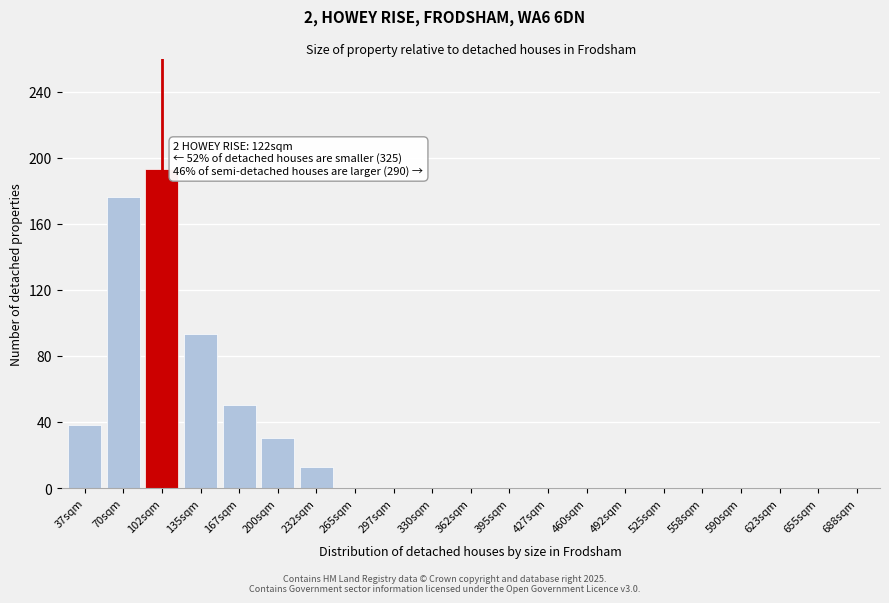

Reading left to right, list all the values displayed in this chart.

37sqm=38	70sqm=176	102sqm=193	135sqm=93	167sqm=50	200sqm=30	232sqm=13	265sqm=0	297sqm=0	330sqm=0	362sqm=0	395sqm=0	427sqm=0	460sqm=0	492sqm=0	525sqm=0	558sqm=0	590sqm=0	623sqm=0	655sqm=0	688sqm=0